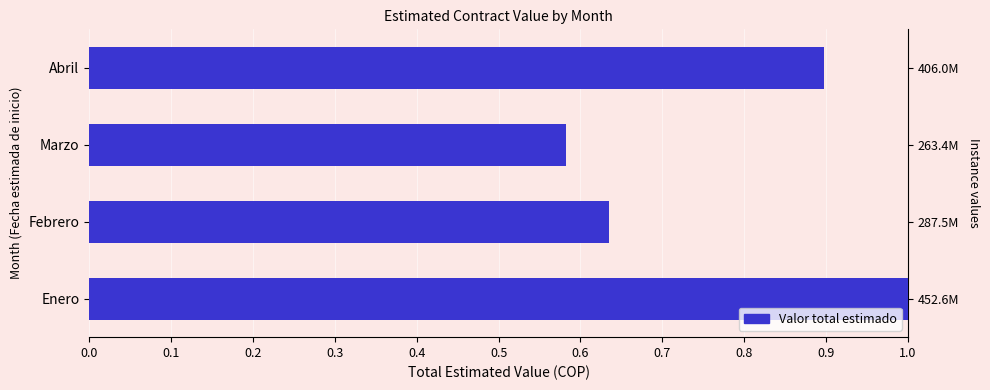

At which label is the value closest to 0?

Marzo